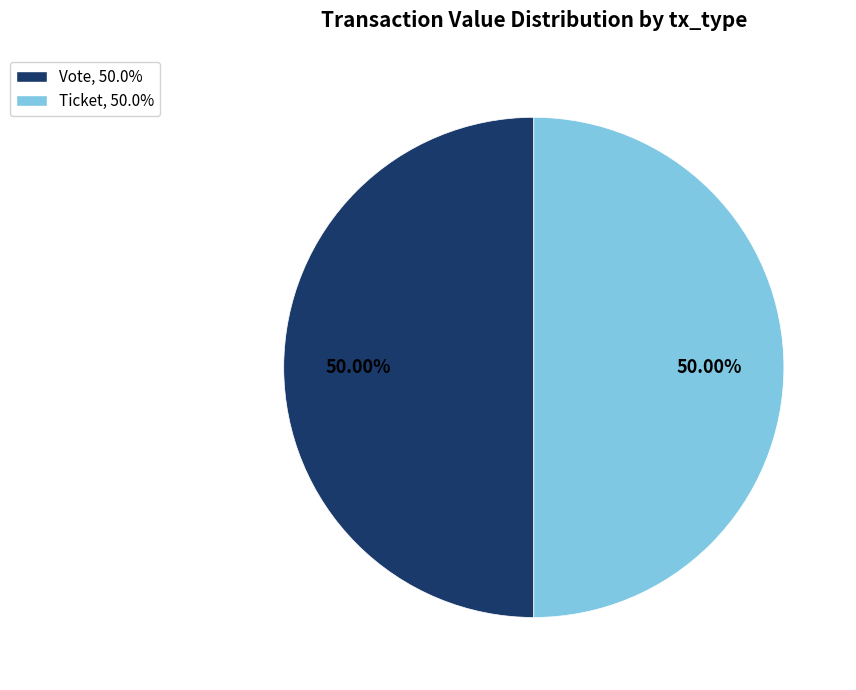

Do Ticket, 50.0% and Vote, 50.0% together represent more than half of the pie?

Yes